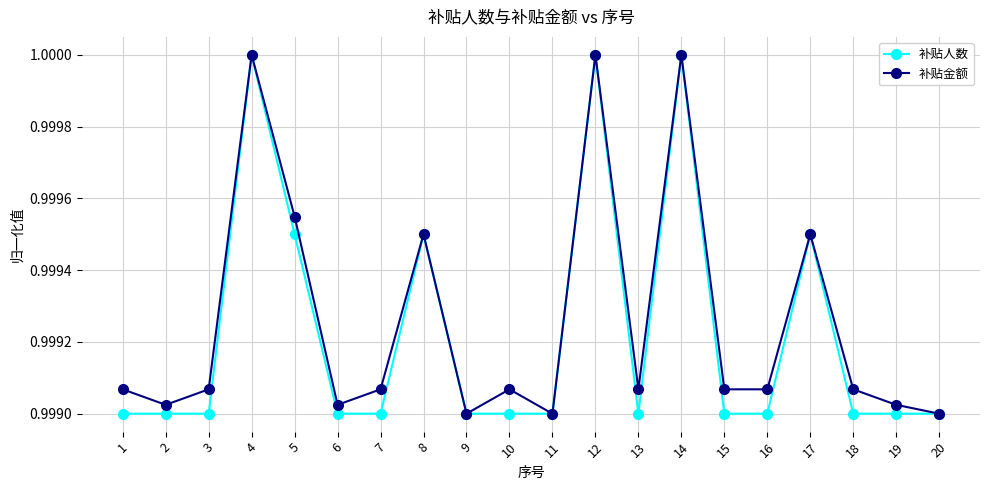

The value of 补贴金额 at 8 is 0.3. True or false?

False